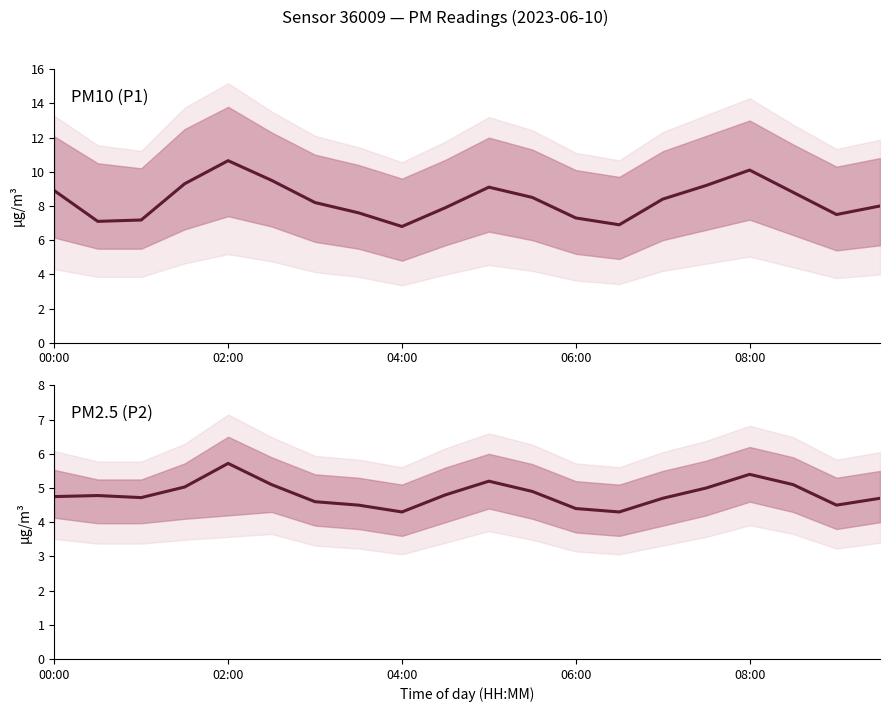

What is the value of the P1 point at the 3rd from the left?

7.2